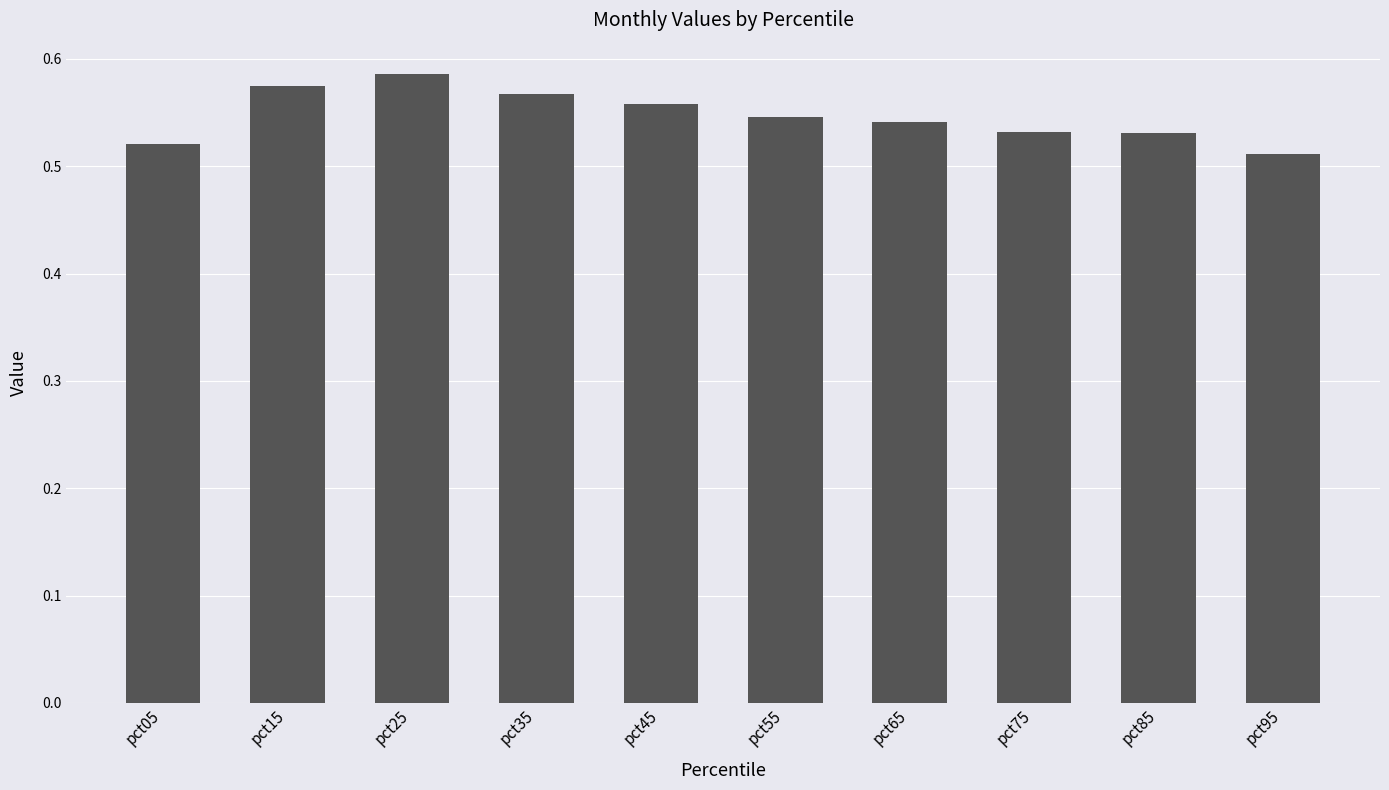

Which category has the highest value across all series?

pct25